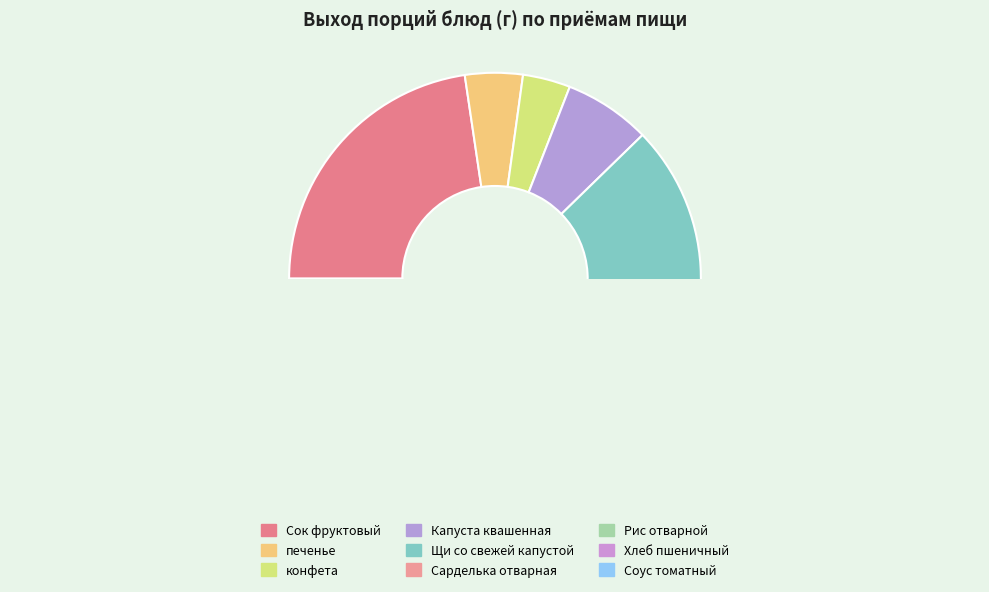

To the nearest percent, what is the difference between the Хлеб пшеничный and печенье slice percentages?

1%